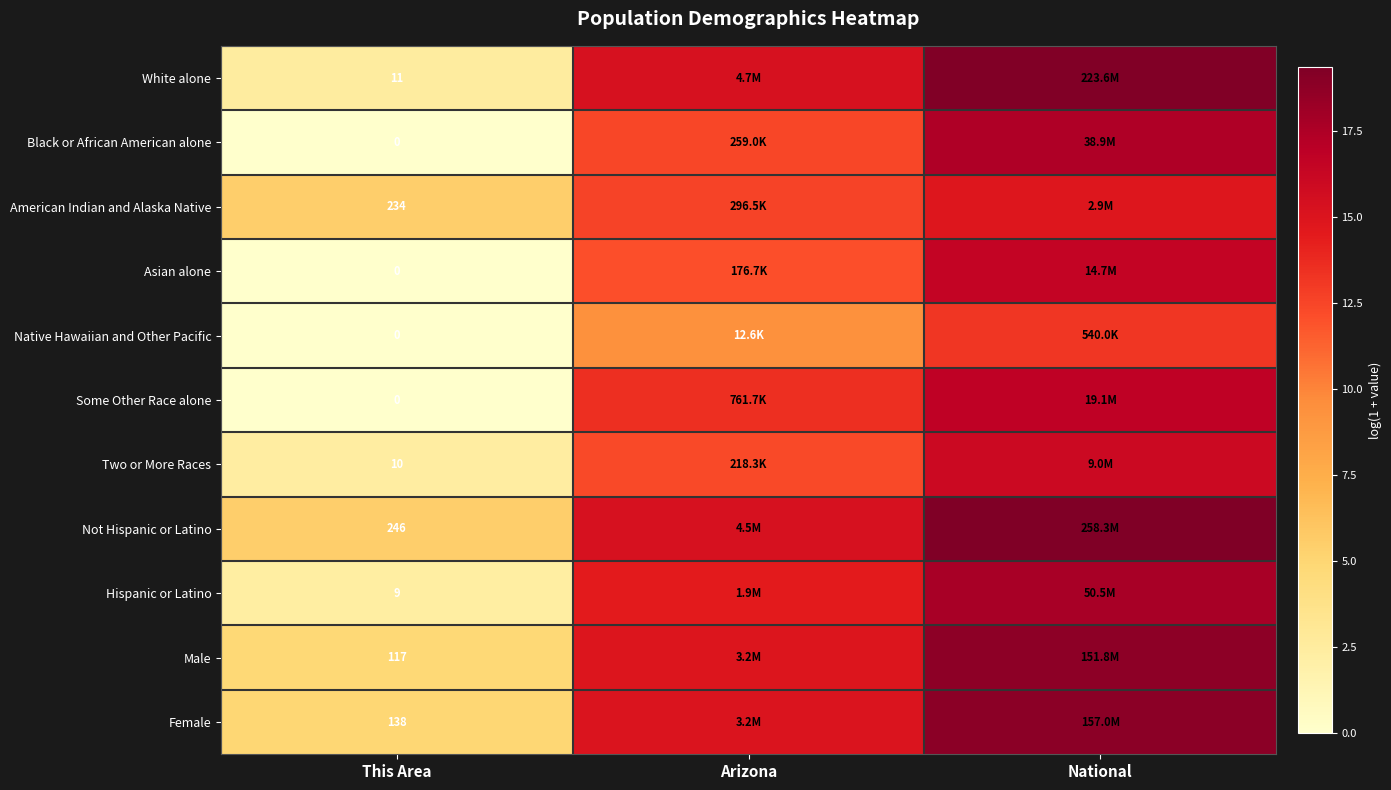

The Some Other Race alone series shows 24.8 at National. True or false?

False